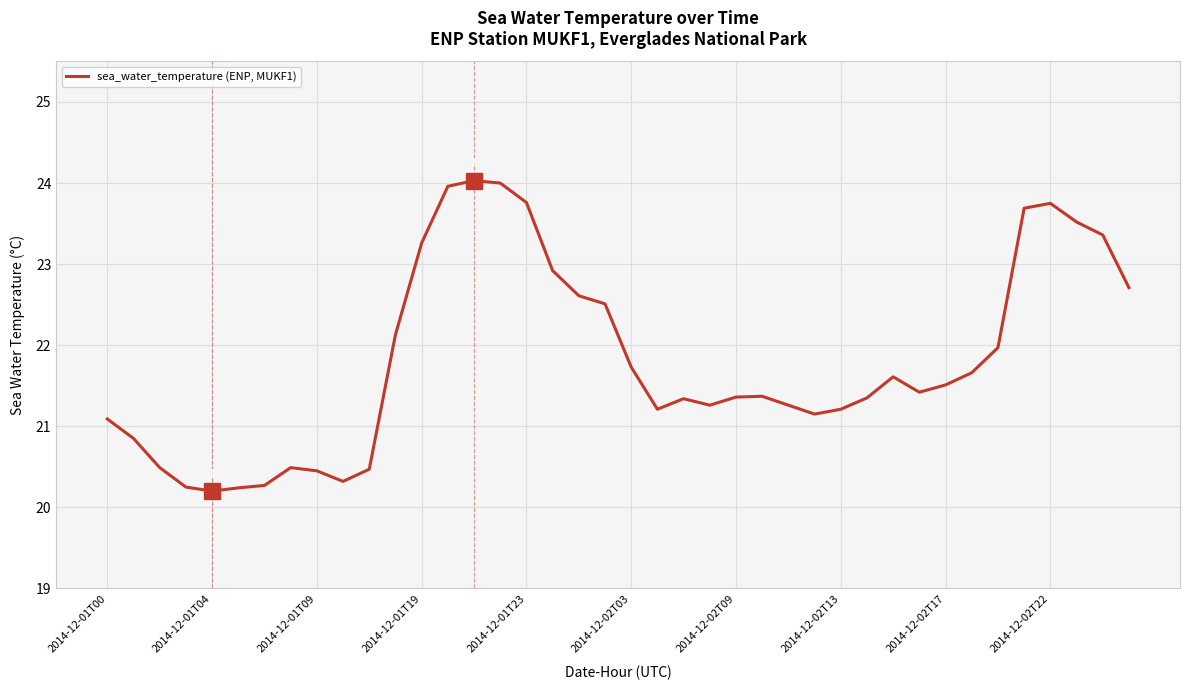

What is the maximum value shown in the chart?

24.0